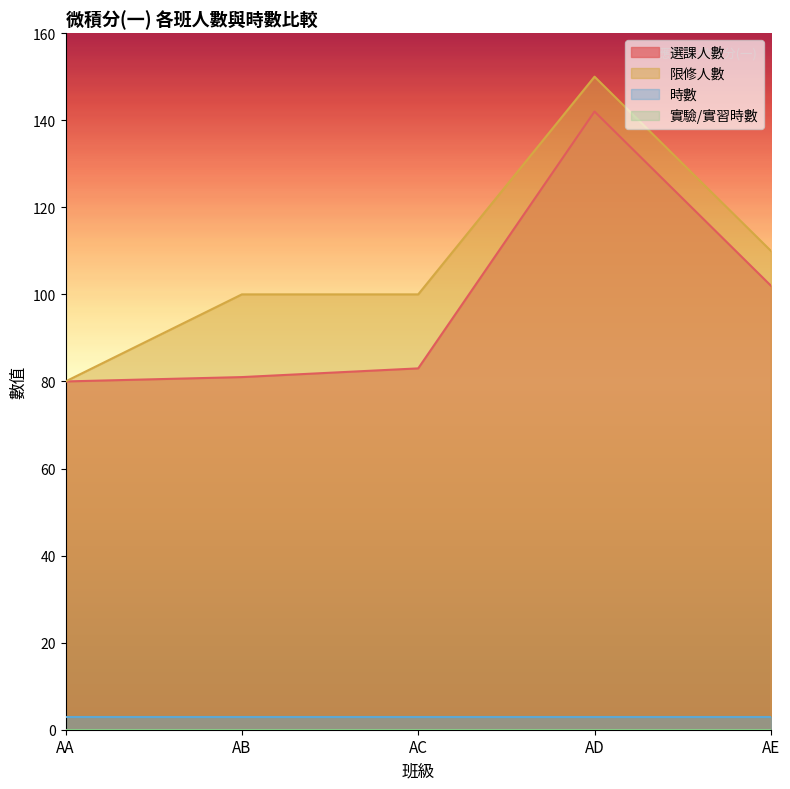

What value does the 選課人數 series have at AB?

81